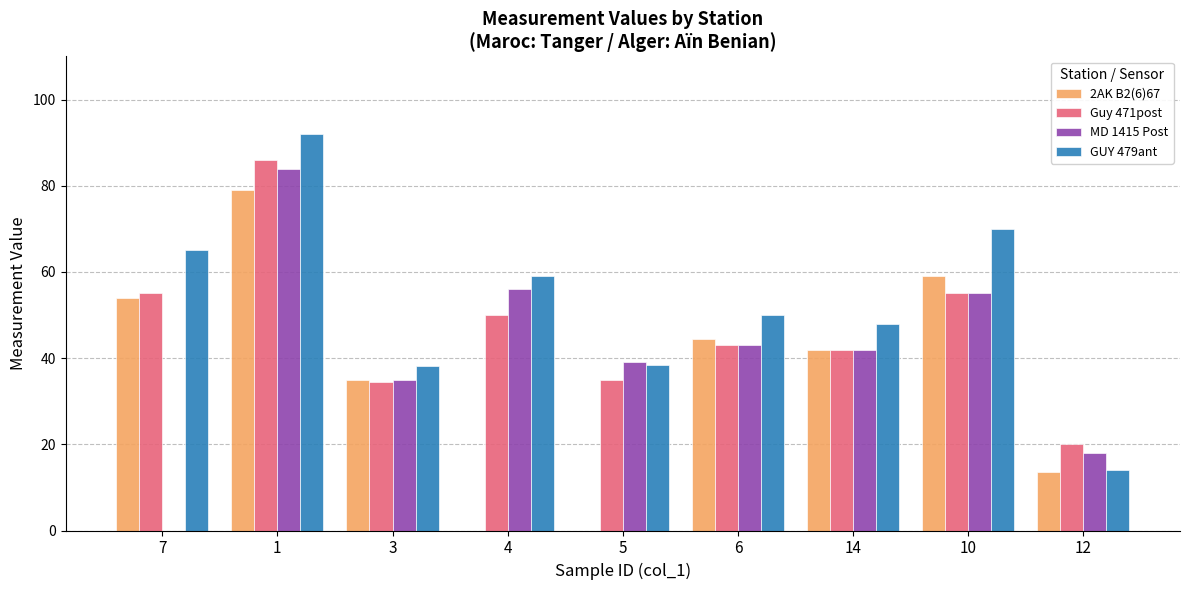

Which series has the widest spread of values?

MD 1415 Post